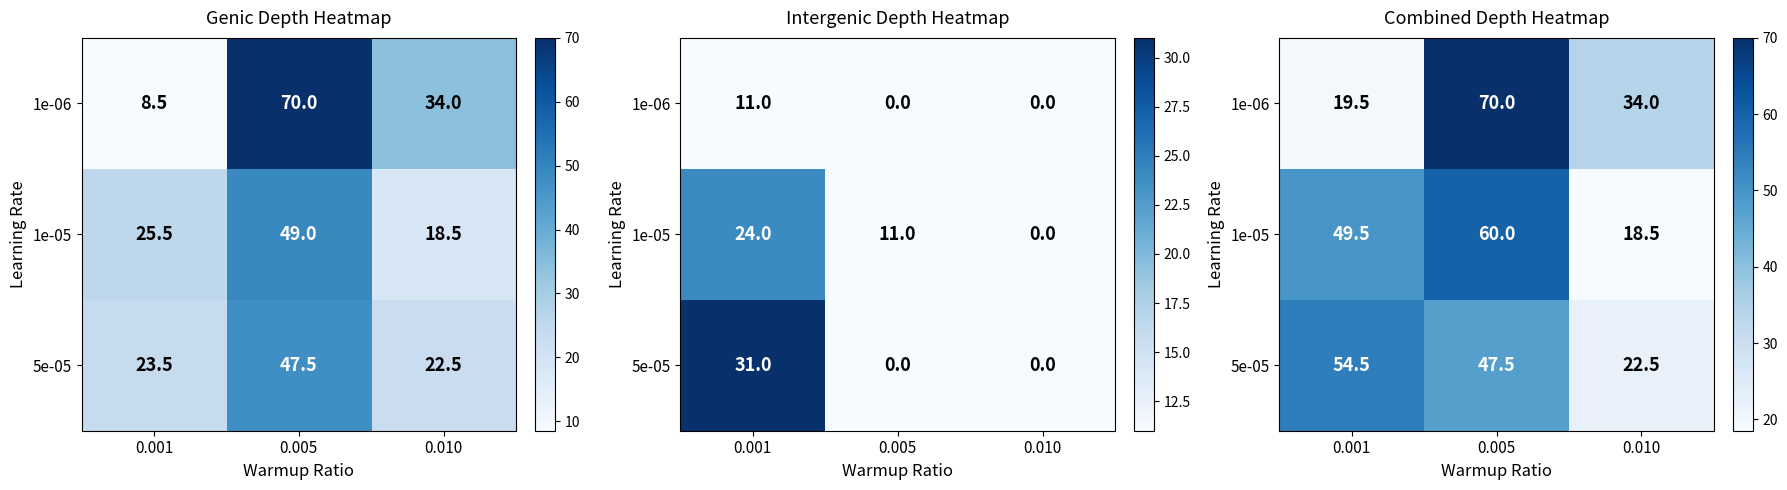

What is the spread (max minus min) of values at 0.005?

22.5